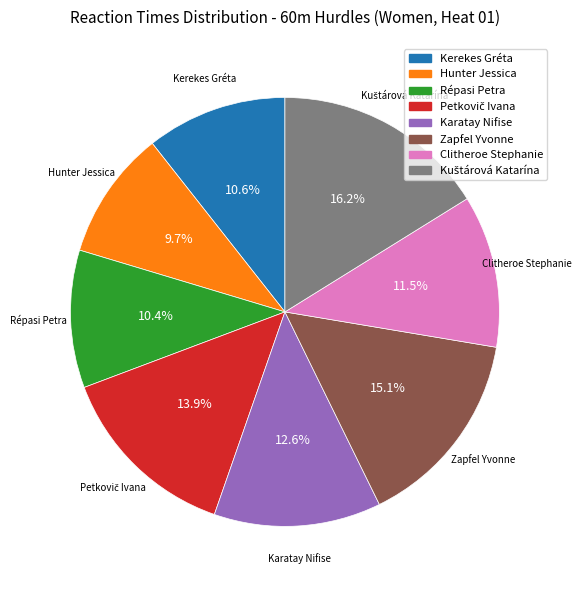

Do Répasi Petra and Hunter Jessica together represent more than half of the pie?

No